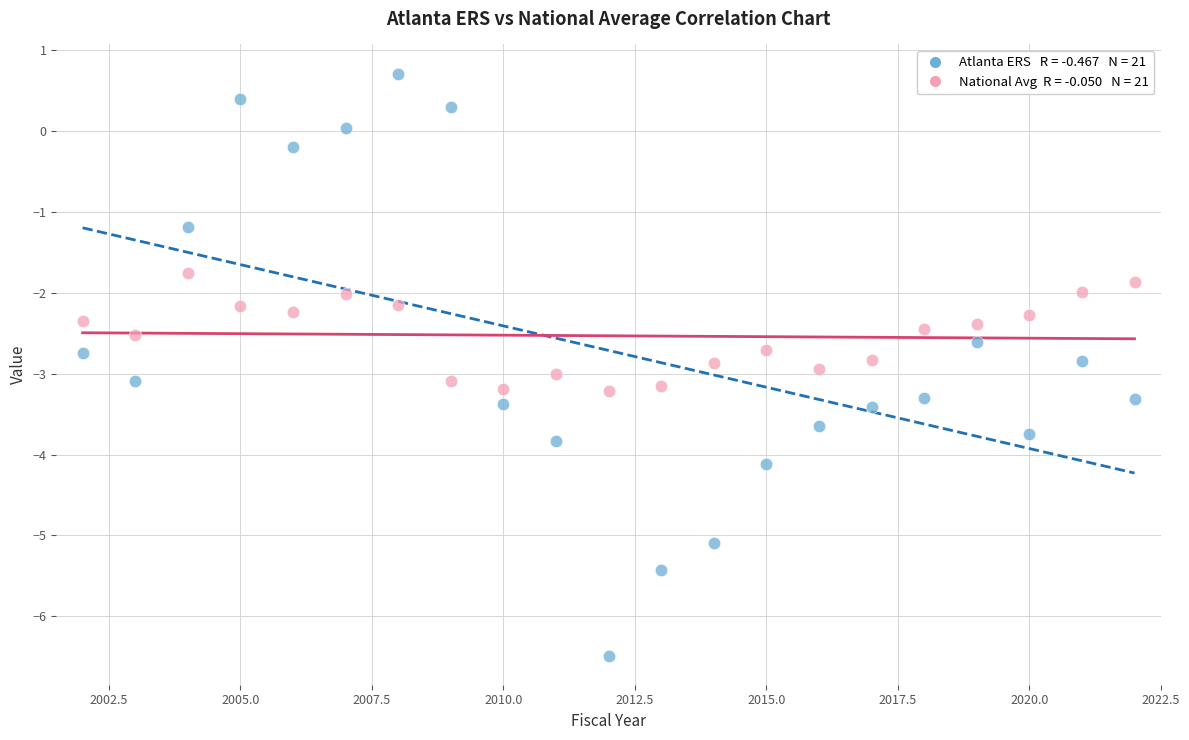

Across all data points, what is the range of X values (max minus min)?

20.0